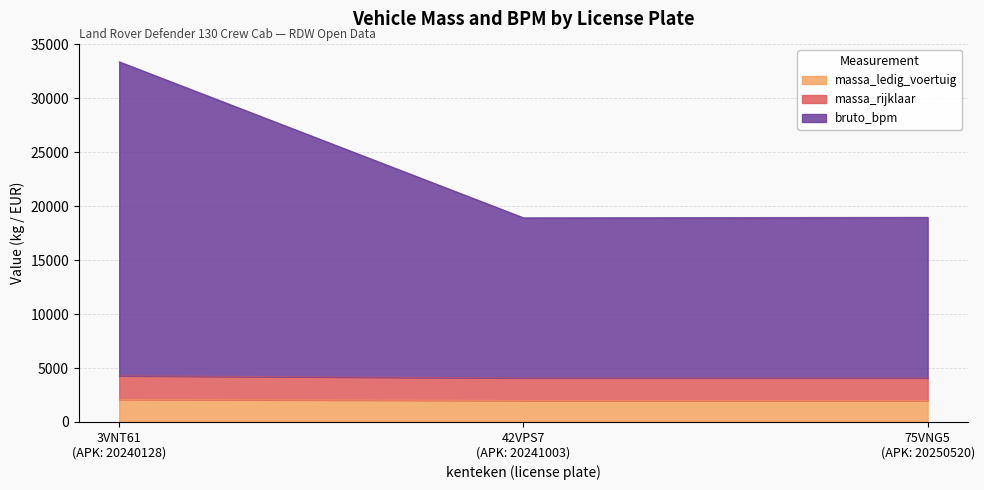

Is it true that bruto_bpm equals 29414 at 75VNG5 (APK: 20250520)?

False